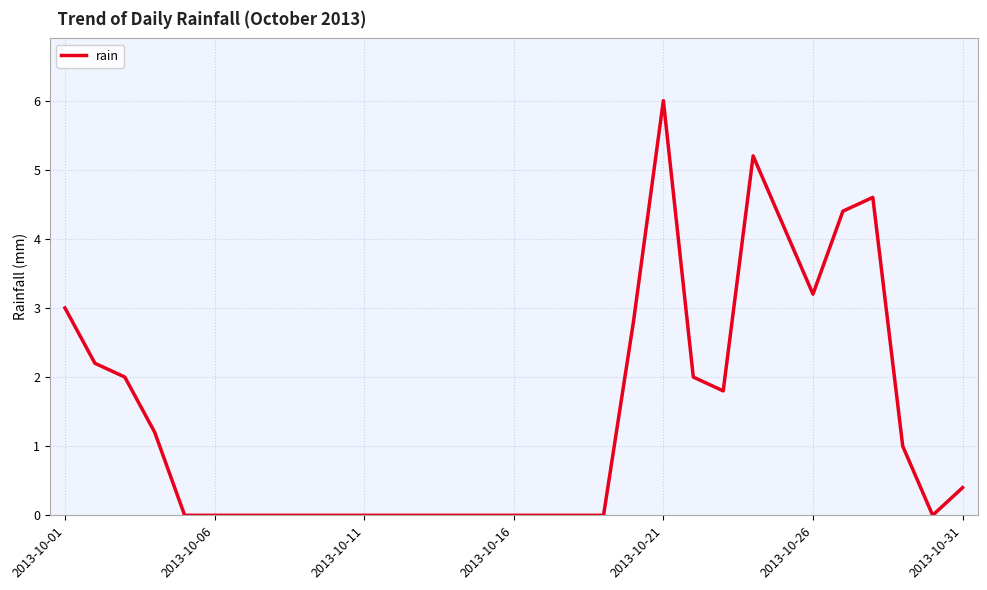

What is the maximum value shown in the chart?

6.0